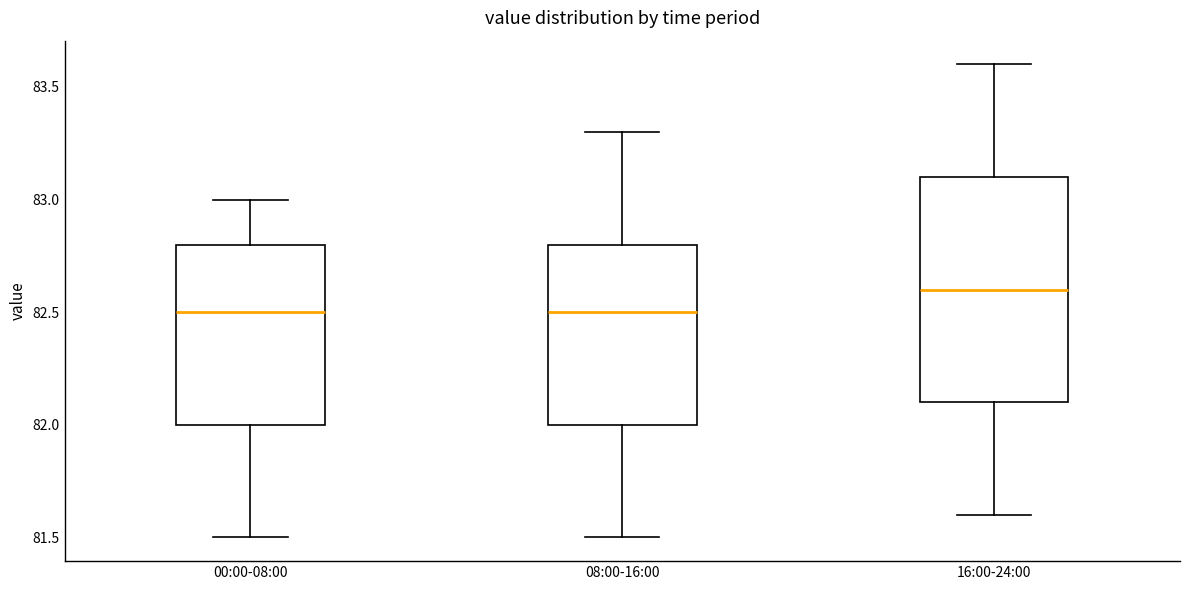

Which box is the tallest, from its lower edge to its upper edge?

16:00-24:00